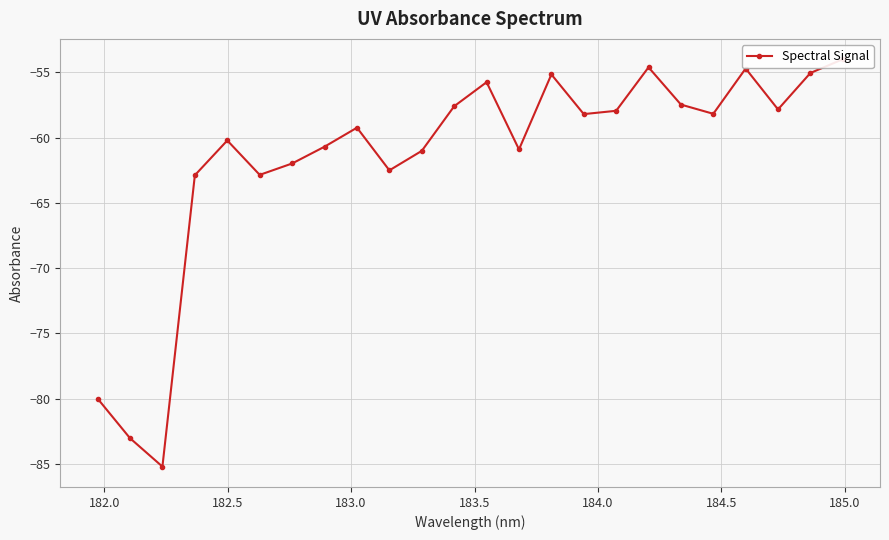

What is the sum of all values?

-1476.9